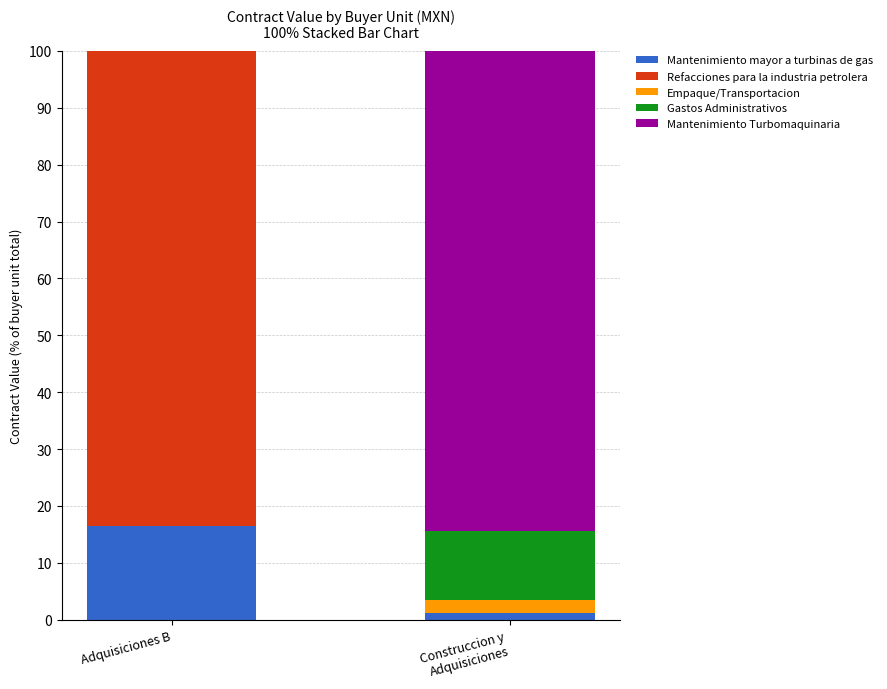

What is the maximum value for Mantenimiento mayor a turbinas de gas?

16.5